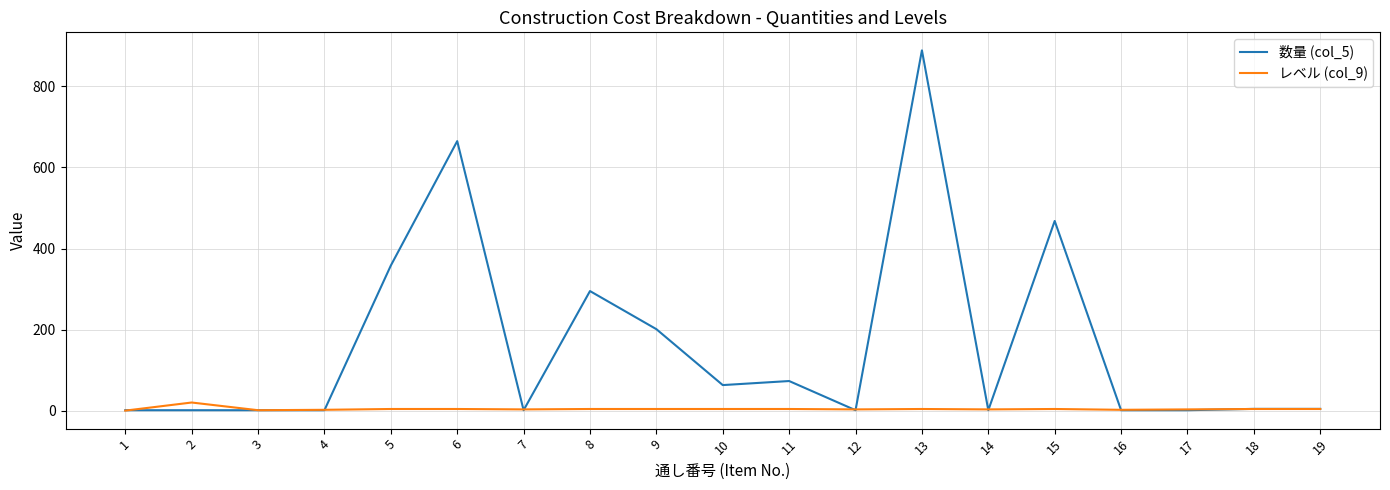

List the series in order of their peak value, lowest first.

レベル (col_9), 数量 (col_5)